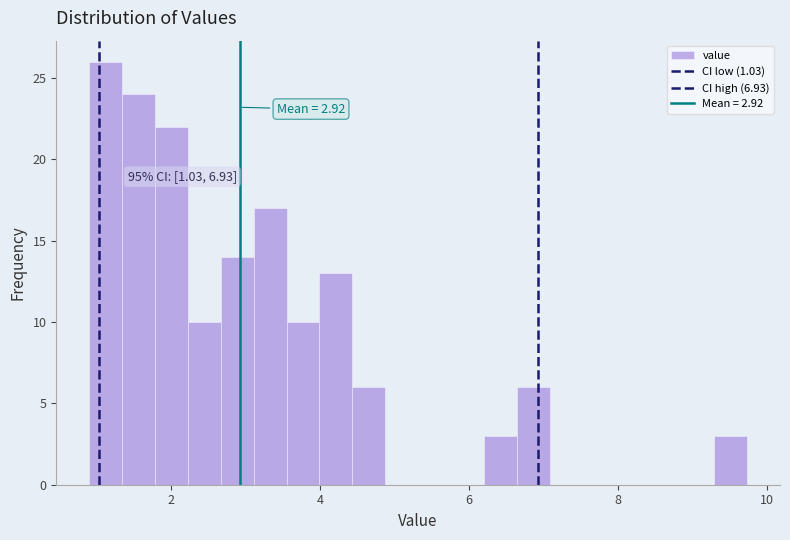

Read against the x-axis, roughly where is the centre of the tallest bar?

1.2